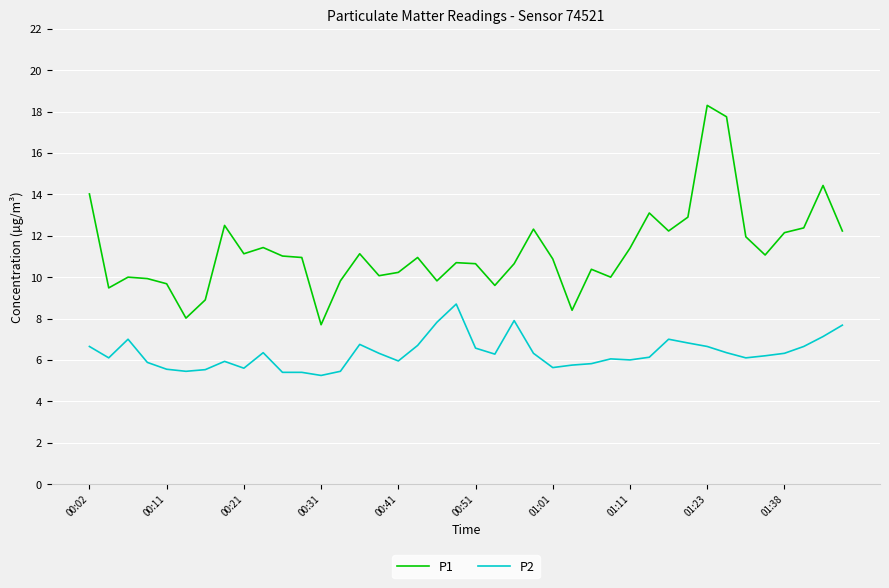

Which series has the largest total across all categories?

P1